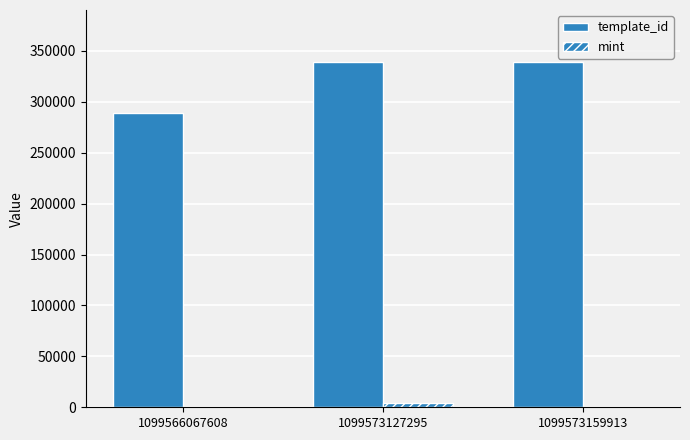

How many distinct data groups are displayed?

2